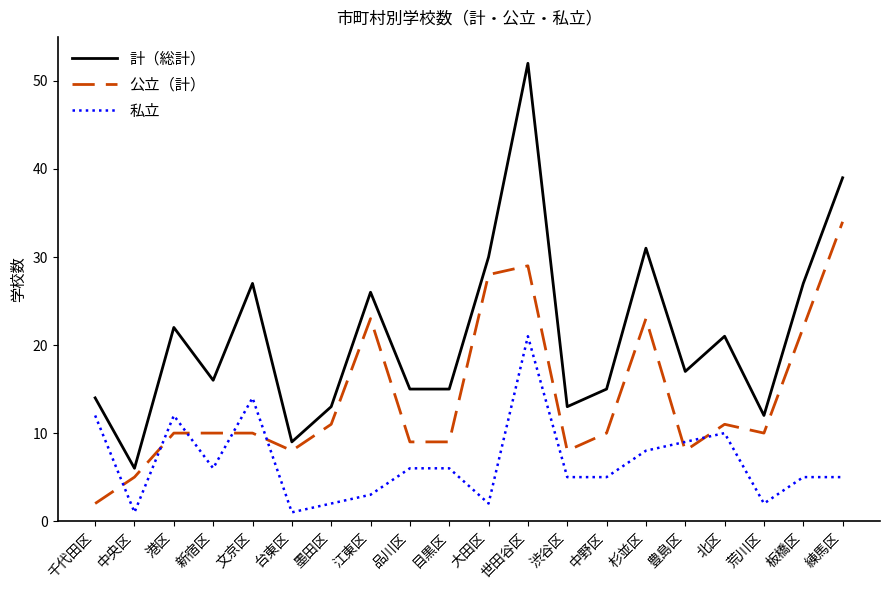

Which series has the largest total across all categories?

計（総計）